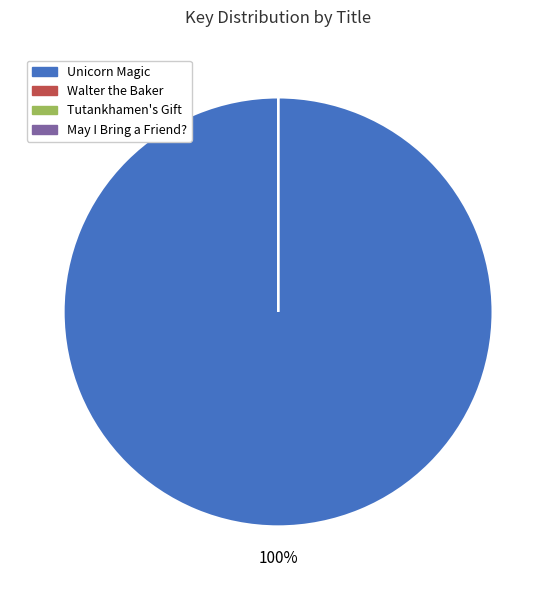

Is there any slice that represents more than half of the pie?

Yes